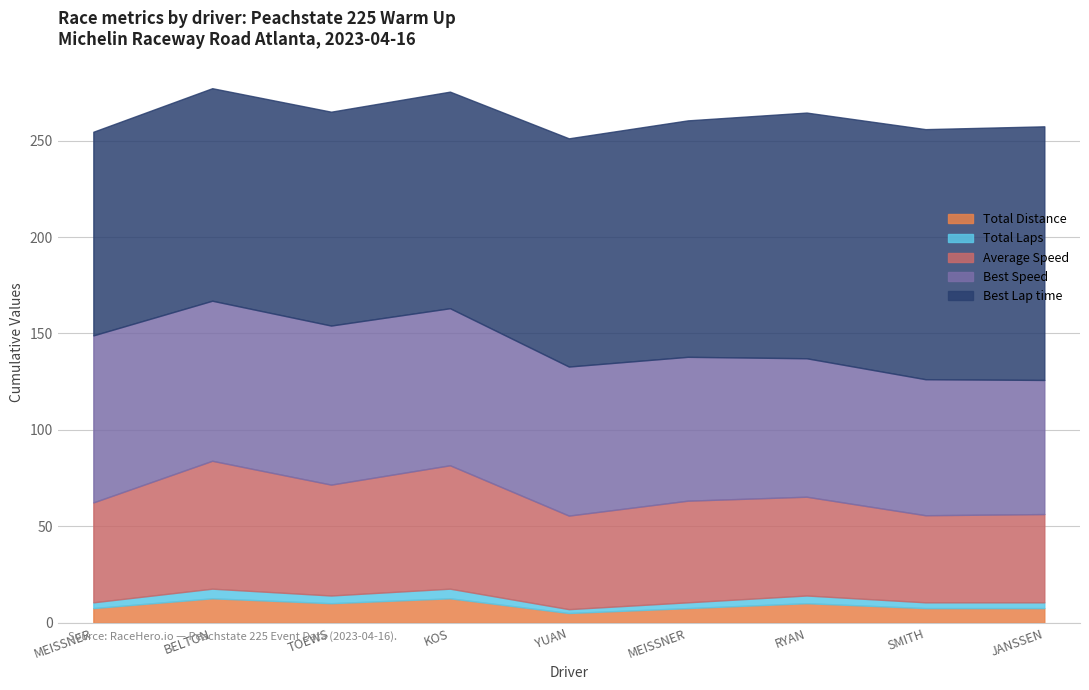

What are all the series names shown in the legend?

Total Distance, Total Laps, Average Speed, Best Speed, Best Lap time